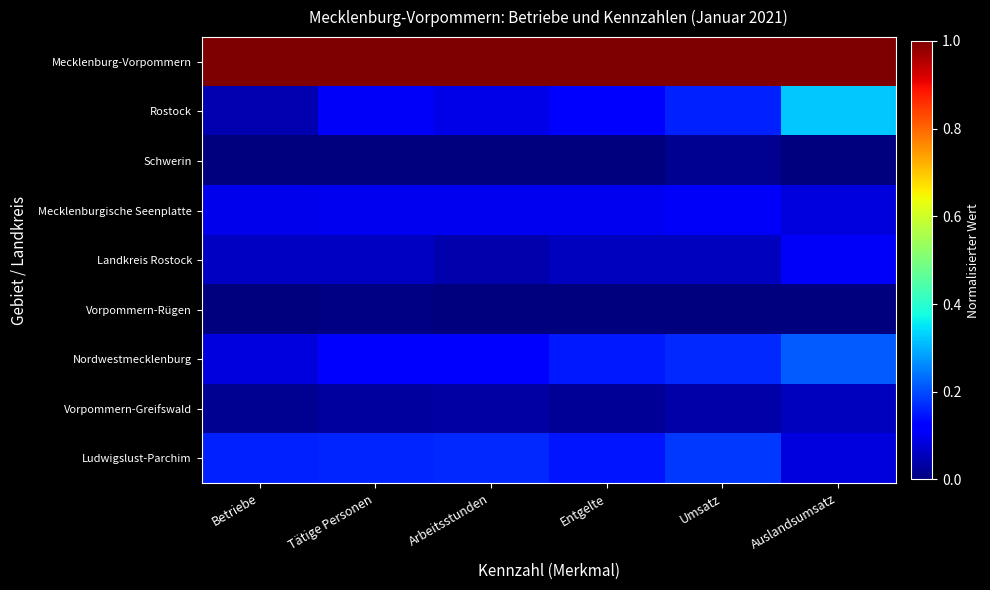

Between Betriebe and Auslandsumsatz, which series saw the biggest shift?

Rostock